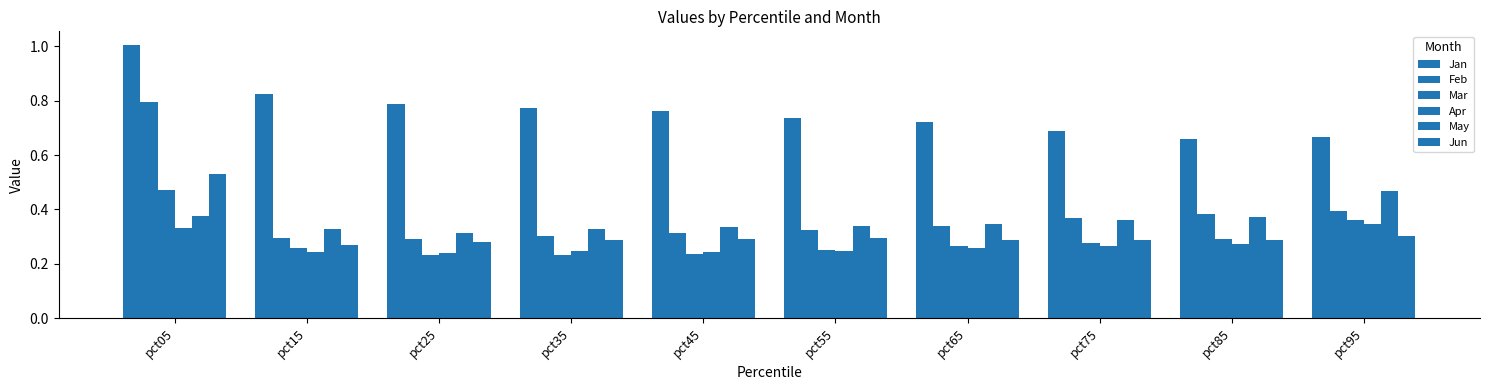

At which label does May reach its minimum?

pct25